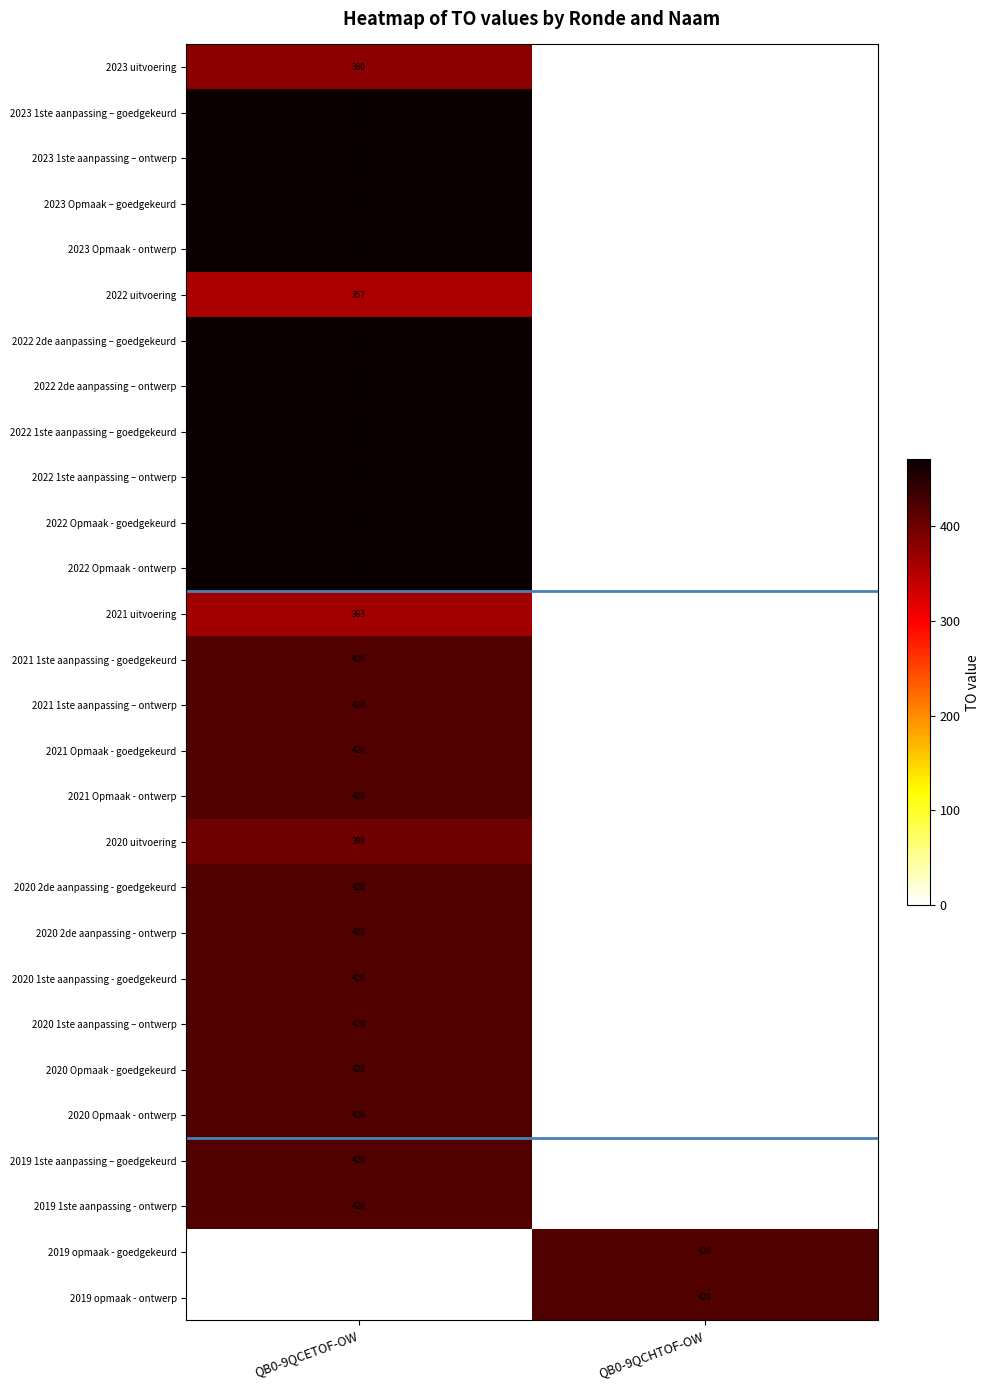

True or false: 2023 Opmaak - ontwerp has a value of 299 at QB0-9QCETOF-OW.

False